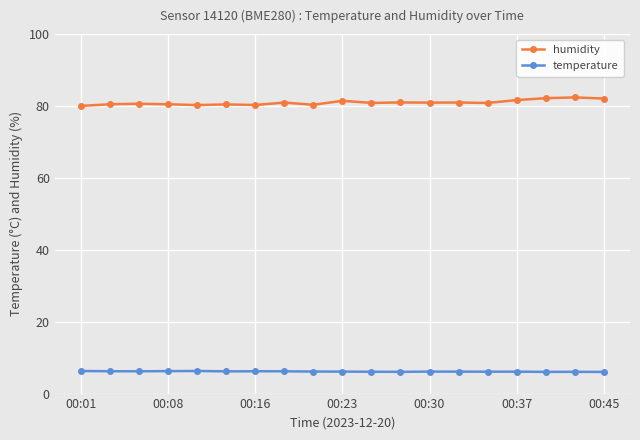

Does the chart display data point markers on the line(s)?

Yes